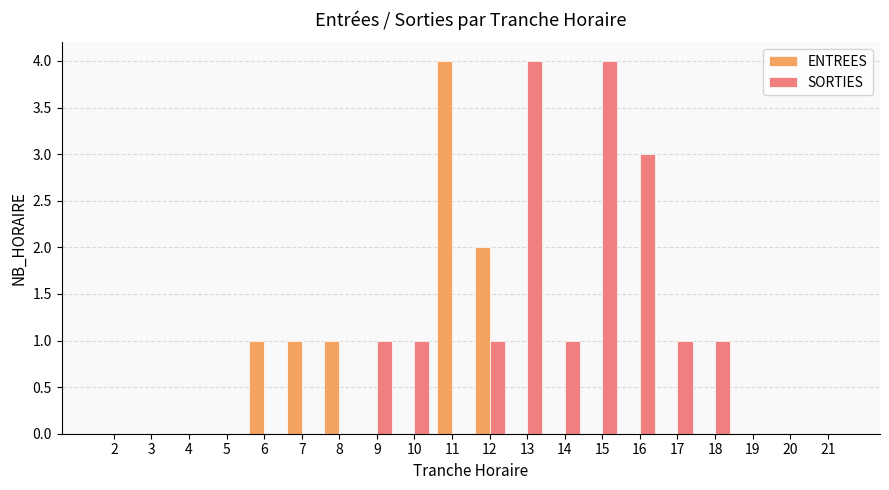

True or false: SORTIES has a value of 0 at 2.

True